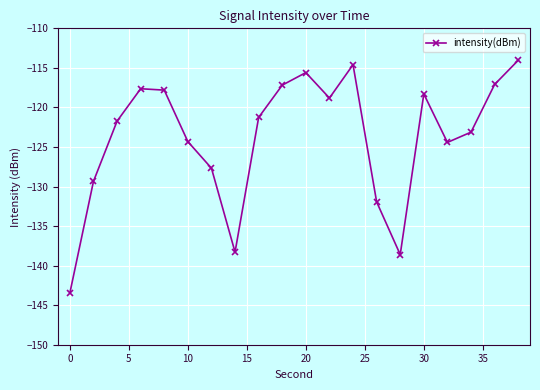

What is the value of the 3rd point from the left?

-121.7